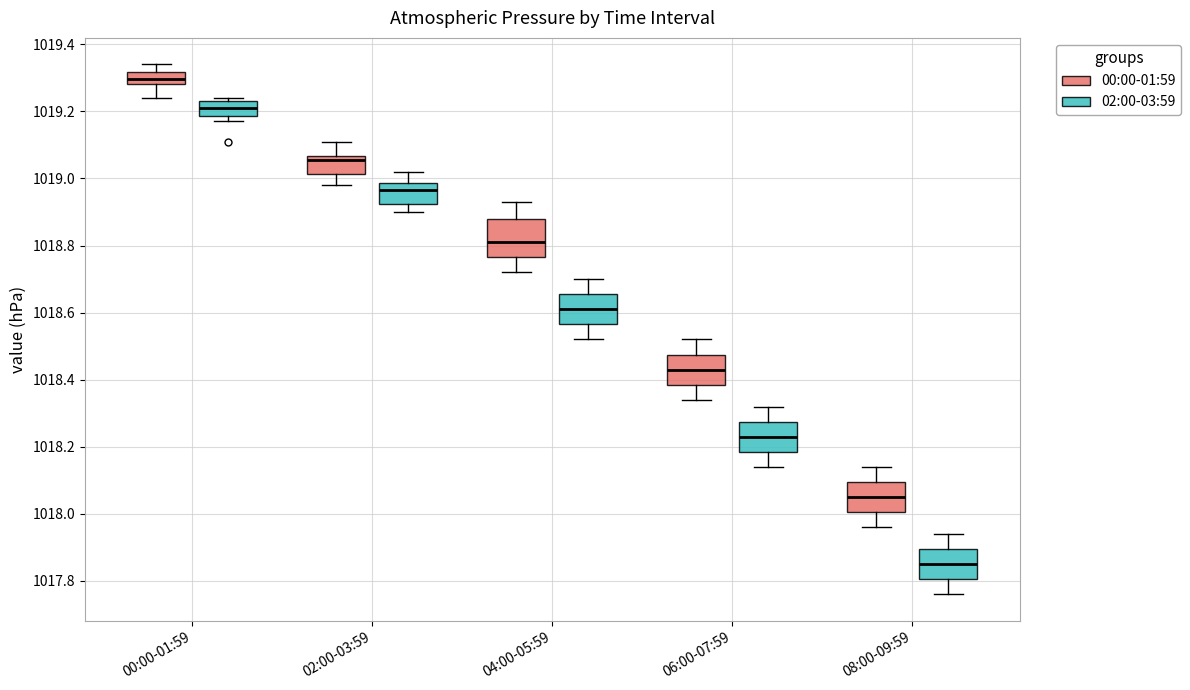

Comparing the boxes themselves (not the whiskers), which one is the tallest?

04:00-05:59 (00:00-01:59)